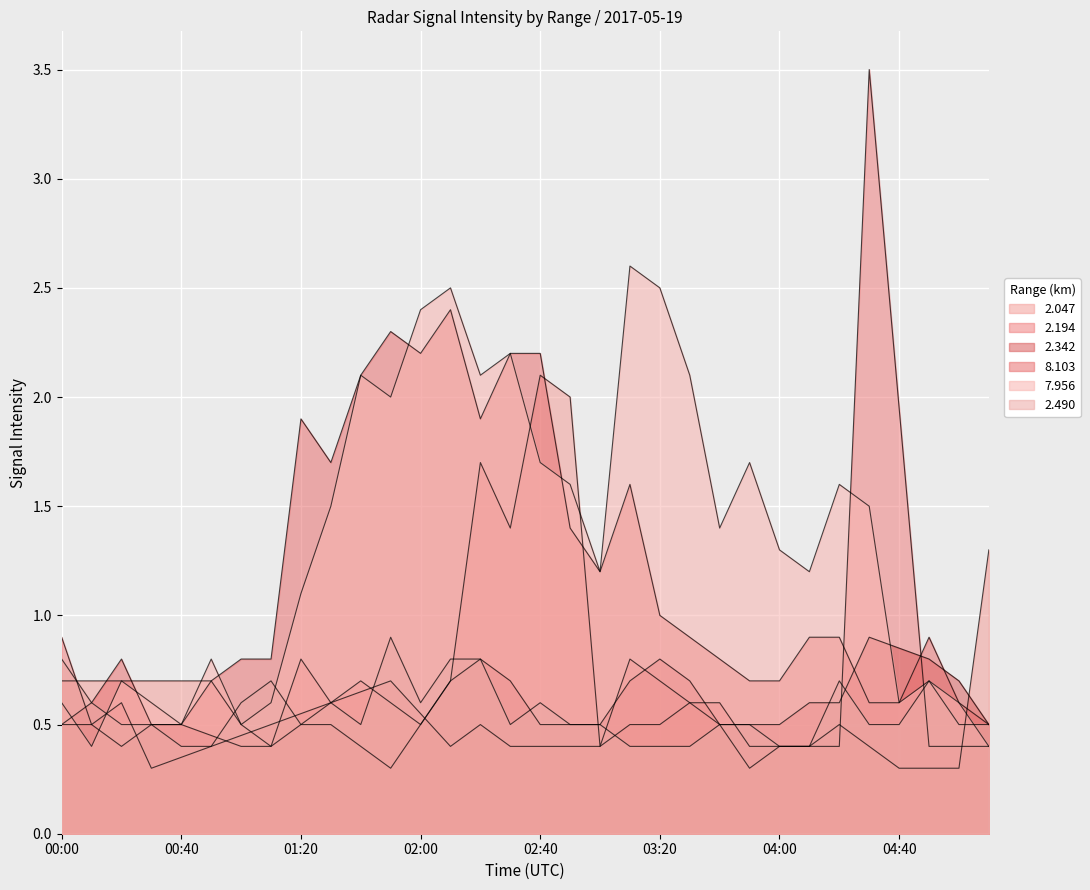

What is the label of the 18th point from the left?

02:50